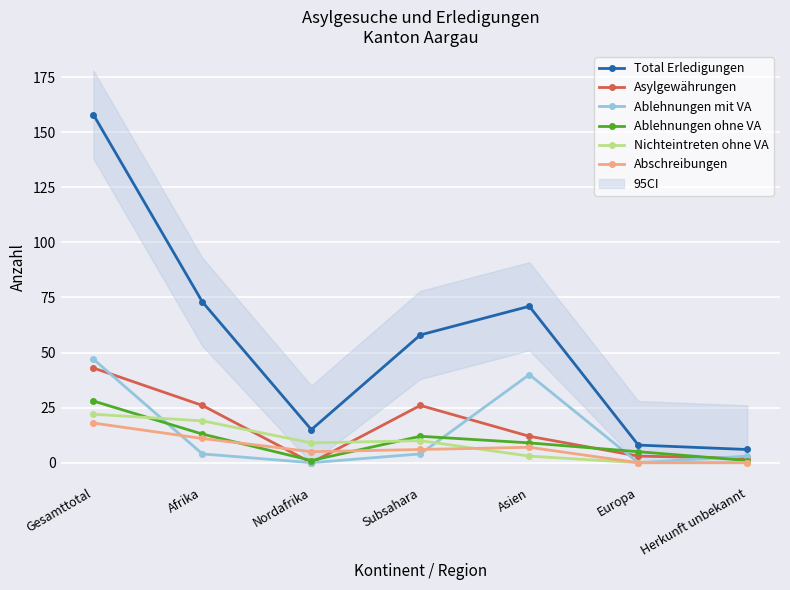

Where is the first local maximum for Asylgewährungen?

Subsahara